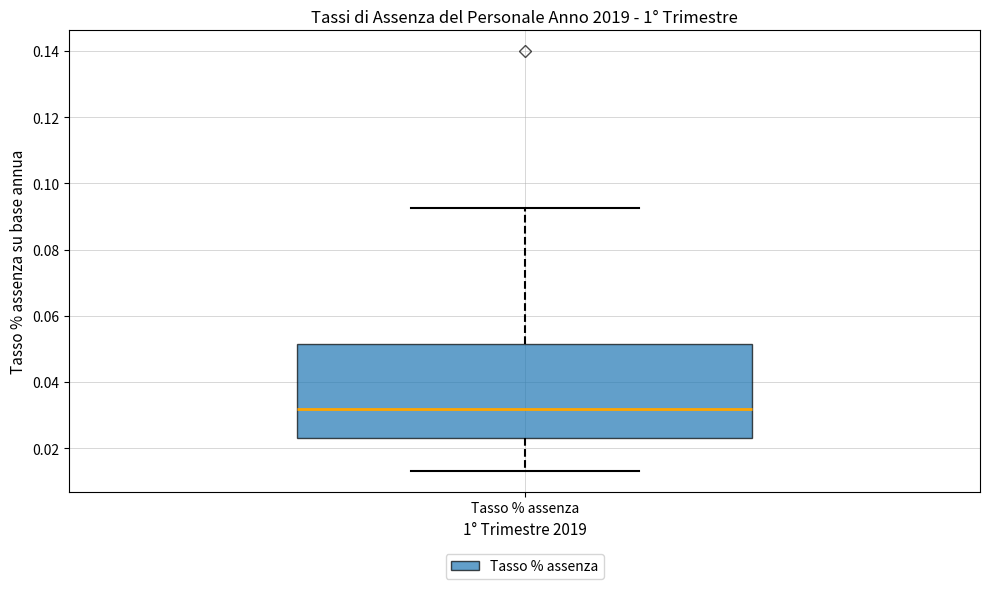

Where does the upper whisker of the box for Tasso % assenza end on the y-axis? The values are not printed on the chart, so give them approximately, as read against the axis.

0.092